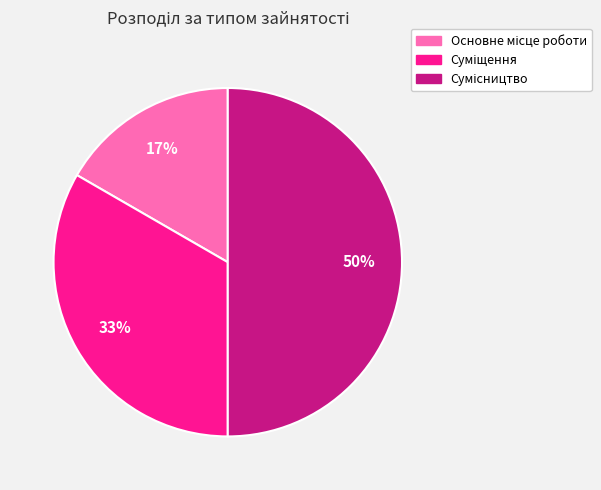

To the nearest percent, what is the average slice percentage?

33%